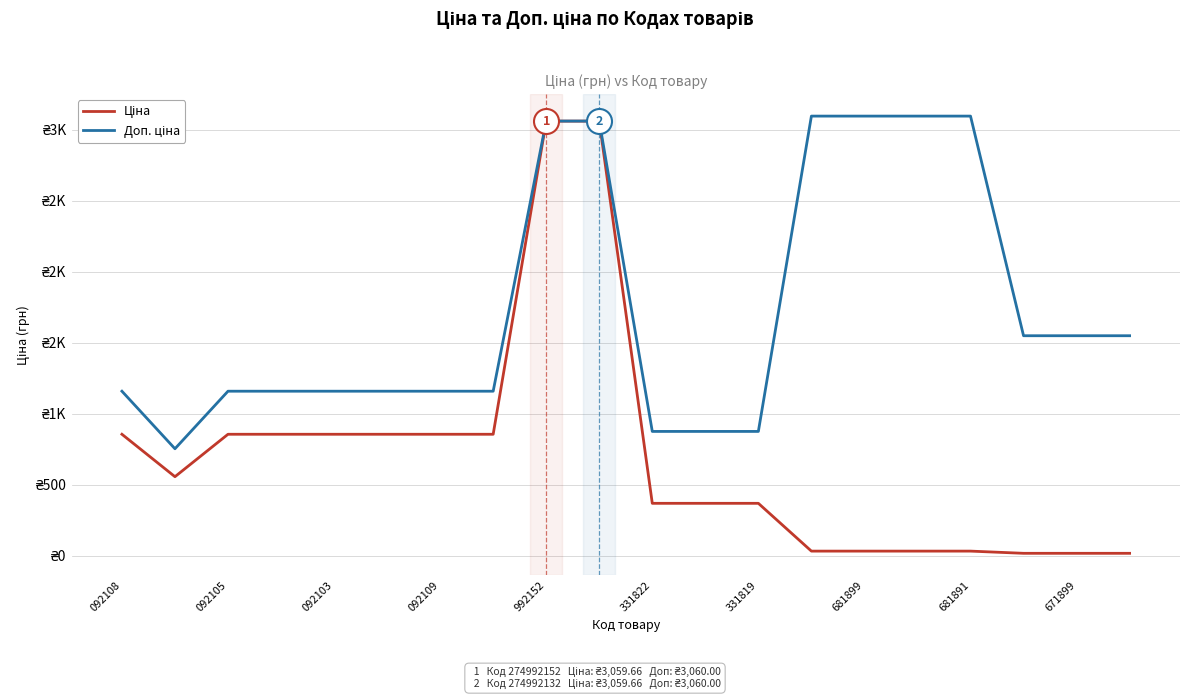

True or false: Ціна and Доп. ціна intersect in this chart.

False